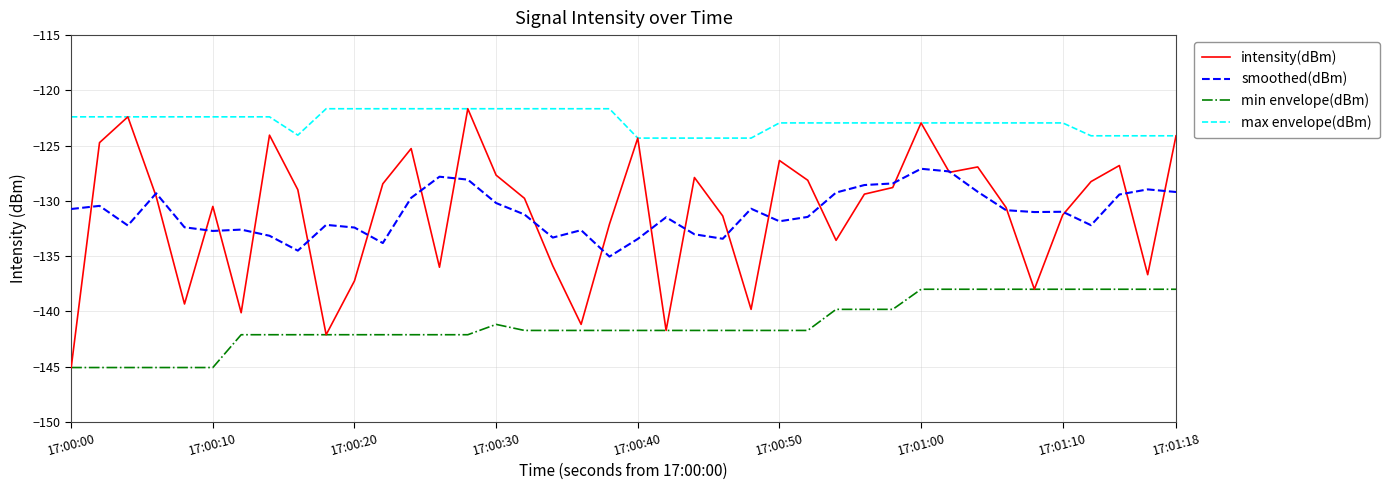

How many lines are shown in the chart?

4